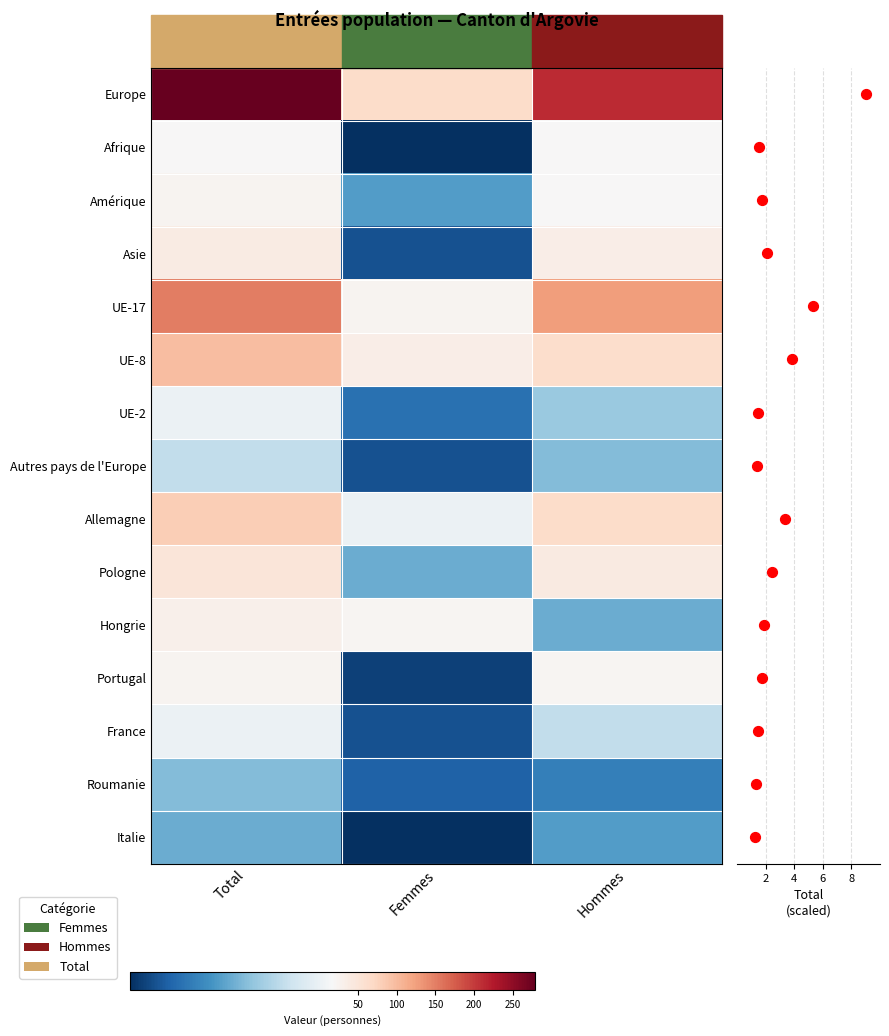

The Italie series shows 8 at Hommes. True or false?

True